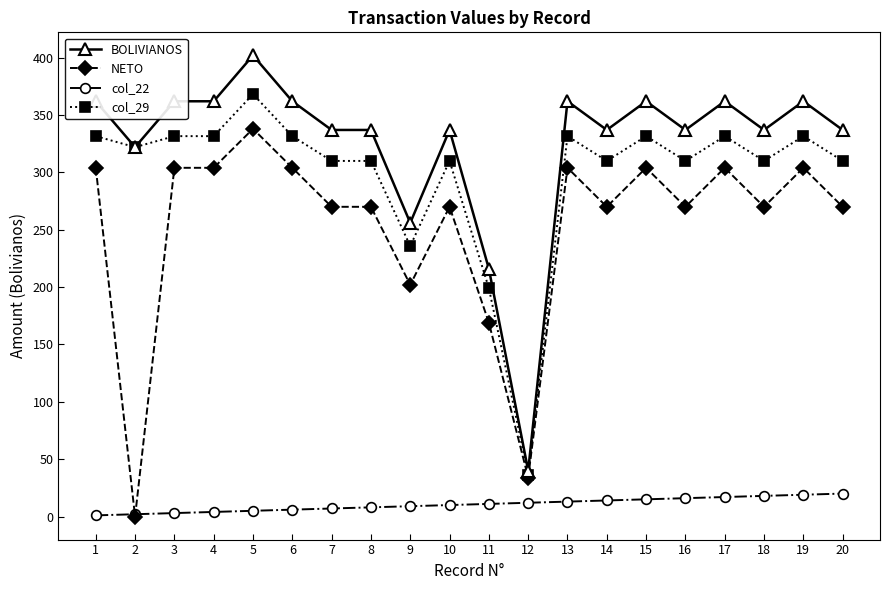

List the series in order of their peak value, lowest first.

col_22, NETO, col_29, BOLIVIANOS